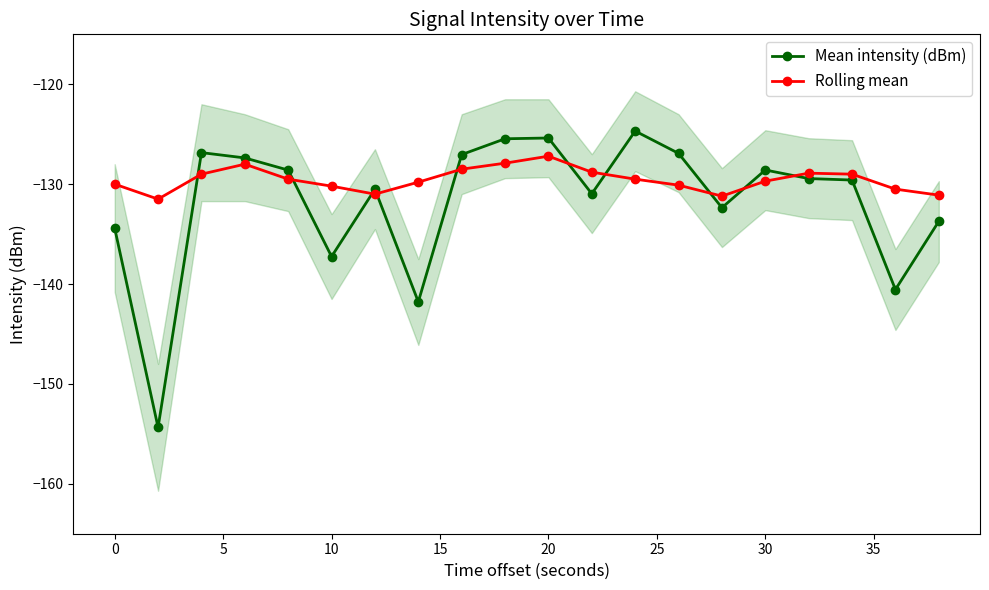

What is the difference between the maximum and minimum values in the Mean intensity (dBm) series?

29.7